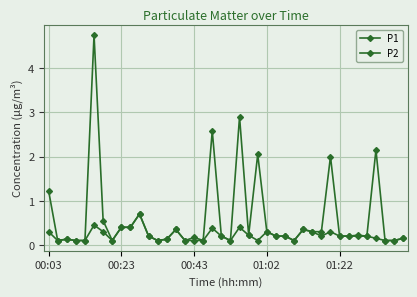

How many lines are shown in the chart?

2